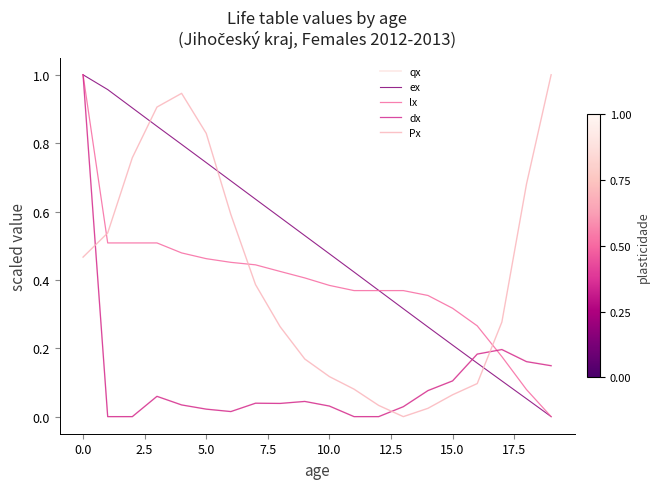

Does the chart have visible grid lines?

No